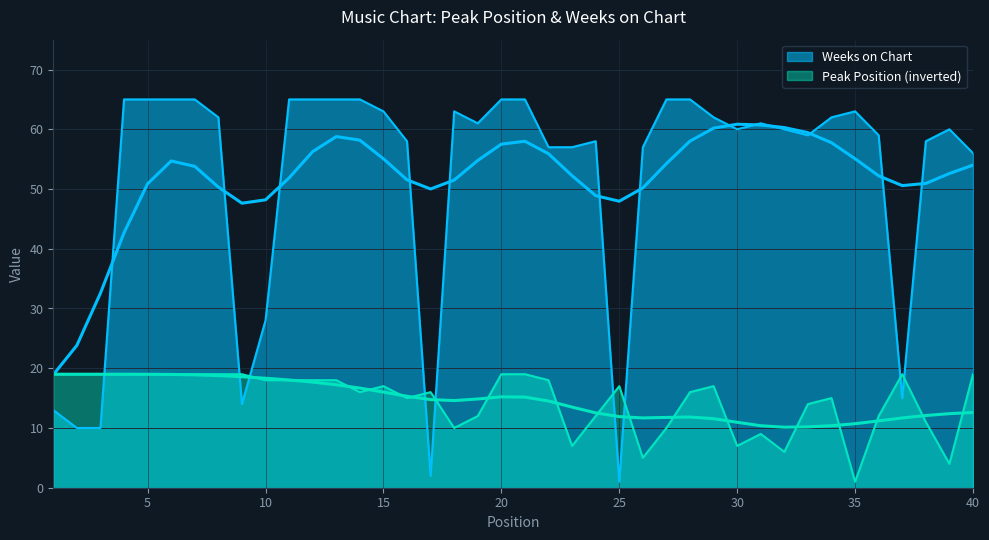

List the series in order of their peak value, lowest first.

Peak Position, Weeks on Chart